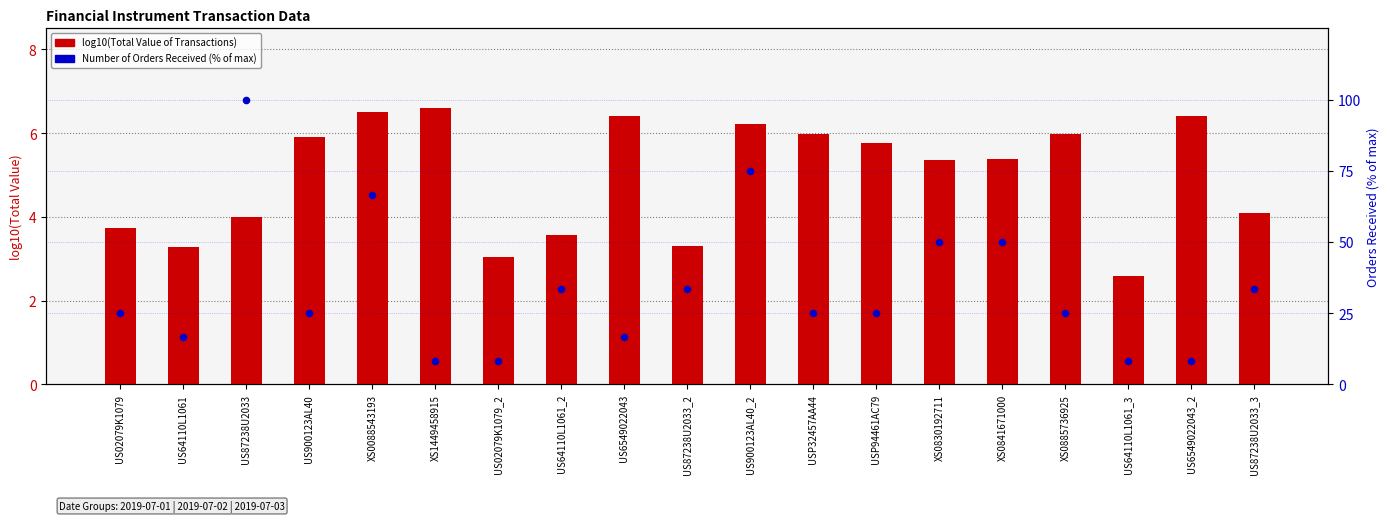

Which series contains the highest Y value?

Number_Of_Orders_Received (%)